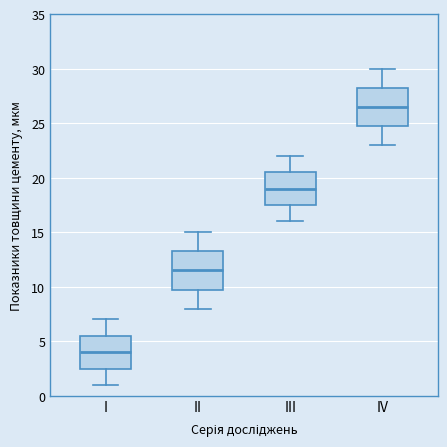

Where is the upper edge of the box for III on the y-axis? The values are not printed on the chart, so give them approximately, as read against the axis.

20.5